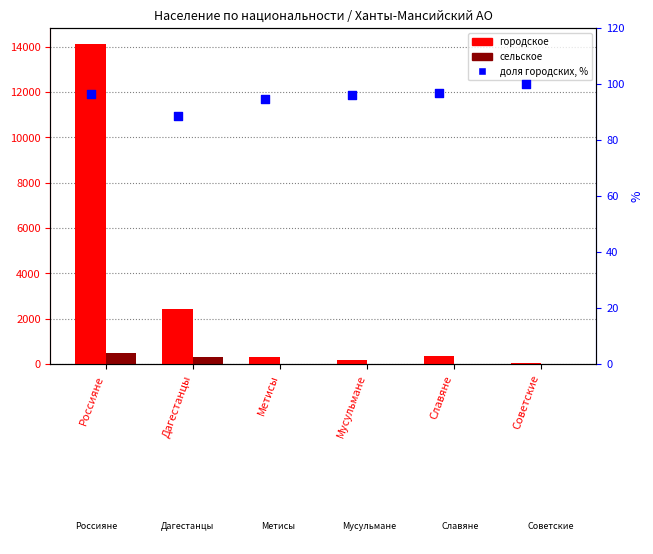

Which series contains the highest Y value?

городское